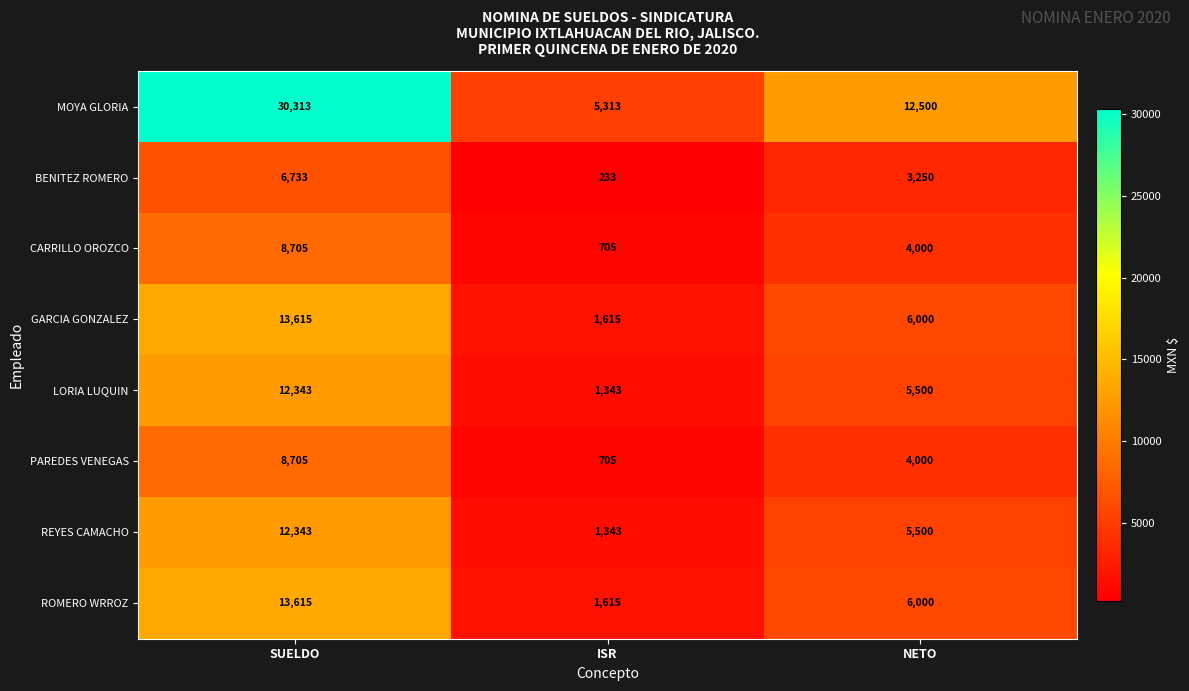

Reading left to right, what are all the values shown in this chart?

MOYA GLORIA: 30313	5313	12500
BENITEZ ROMERO: 6733	233	3250
CARRILLO OROZCO: 8705	705	4000
GARCIA GONZALEZ: 13615	1615	6000
LORIA LUQUIN: 12343	1343	5500
PAREDES VENEGAS: 8705	705	4000
REYES CAMACHO: 12343	1343	5500
ROMERO WRROZ: 13615	1615	6000